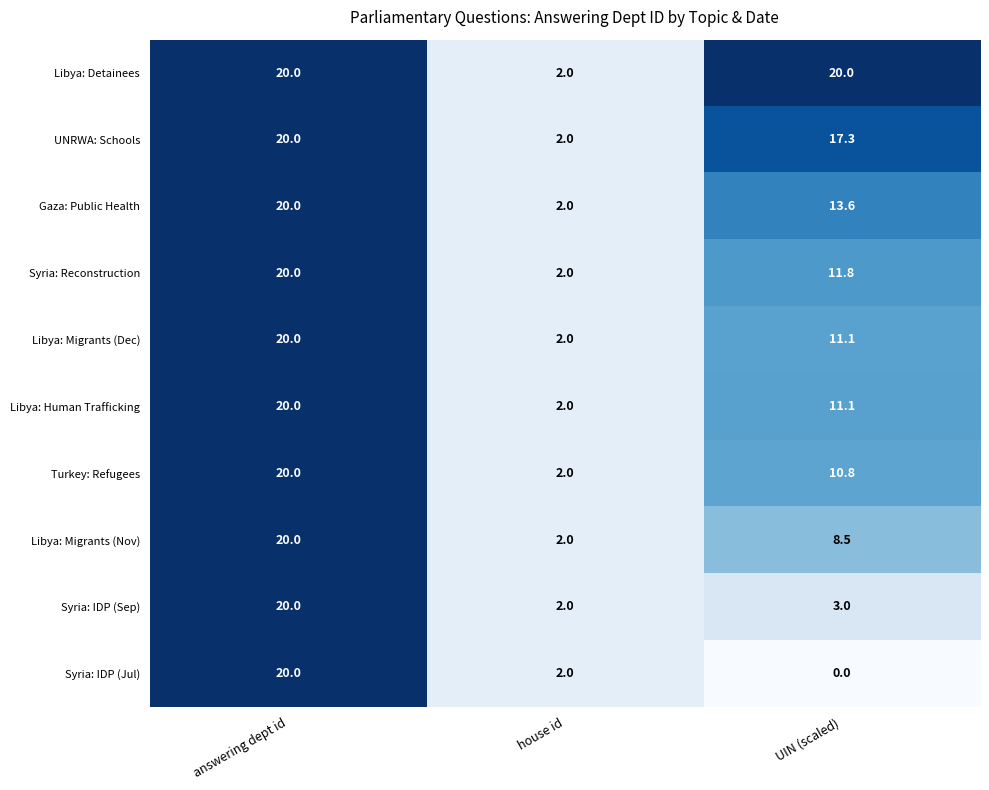

What is the maximum value for Gaza: Public Health?

20.0